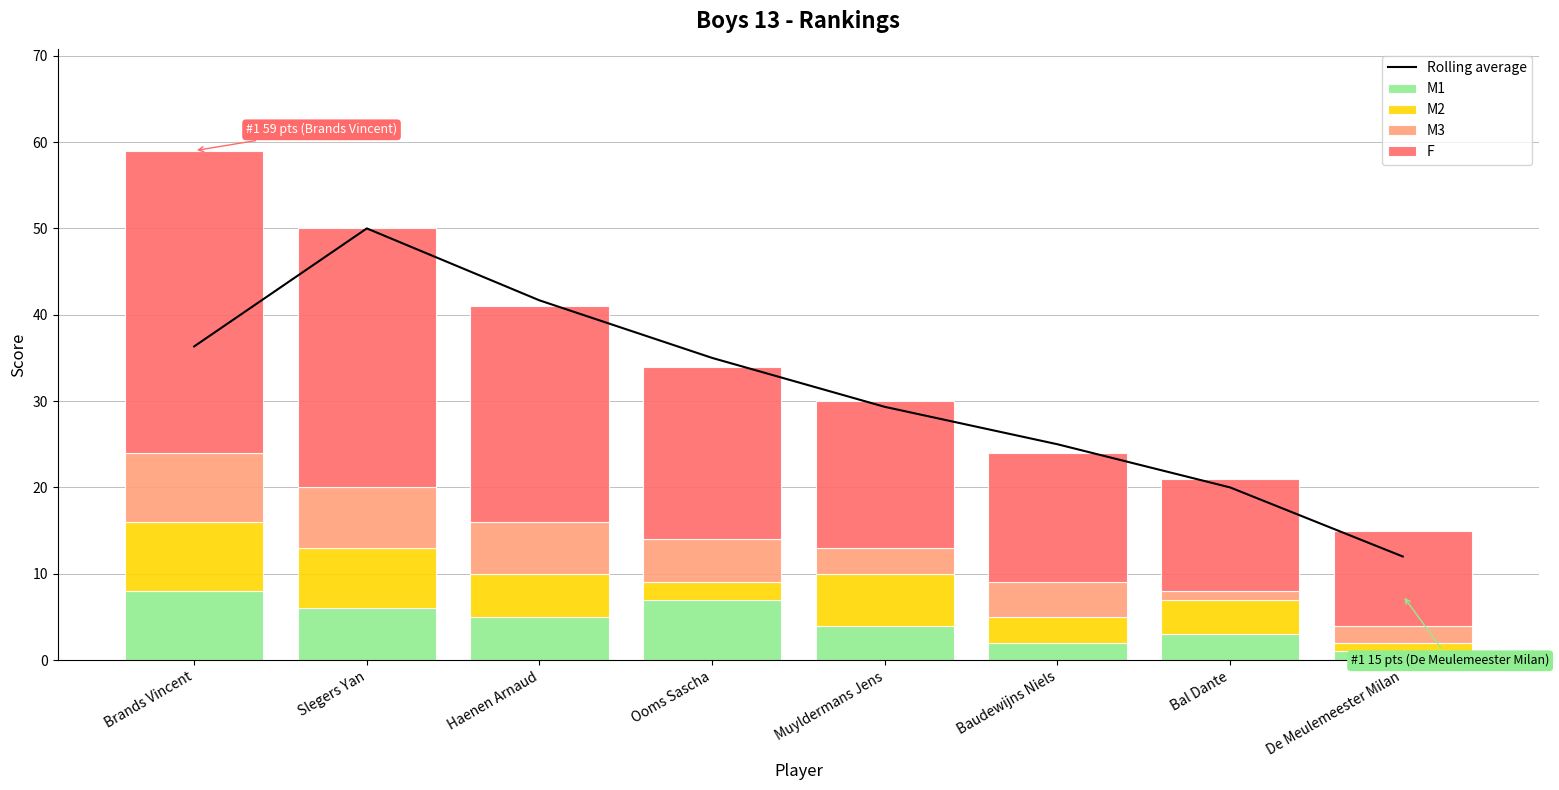

What is the value of the M3 bar at the 8th from the left?

2.0